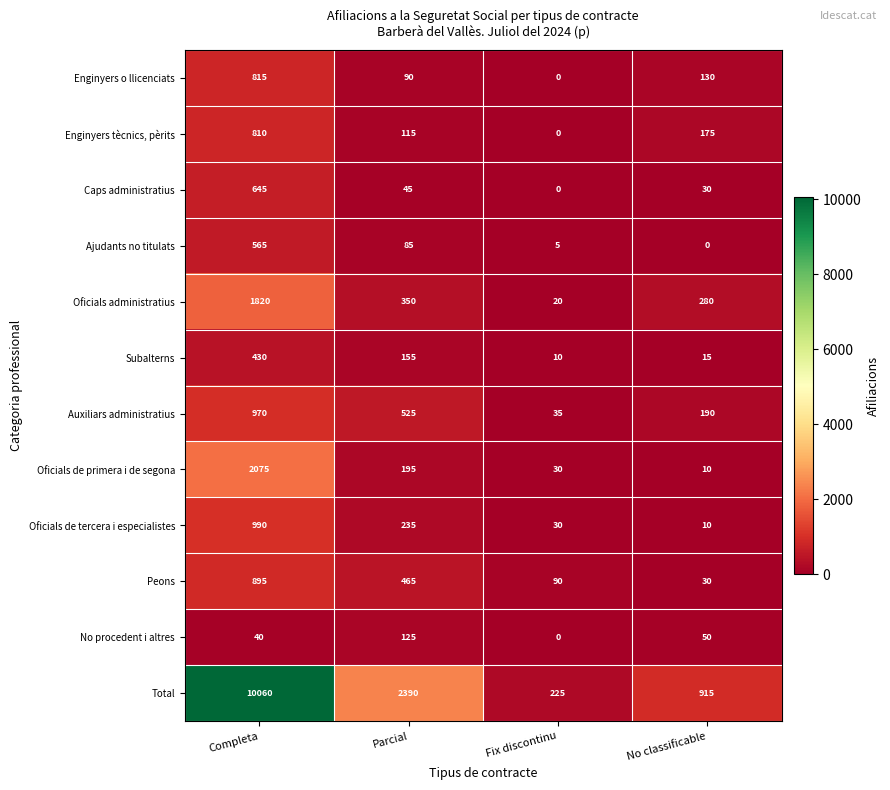

Rank the series by their maximum value, from lowest to highest.

No procedent i altres, Subalterns, Ajudants no titulats, Caps administratius, Enginyers tècnics, pèrits, Enginyers o llicenciats, Peons, Auxiliars administratius, Oficials de tercera i especialistes, Oficials administratius, Oficials de primera i de segona, Total